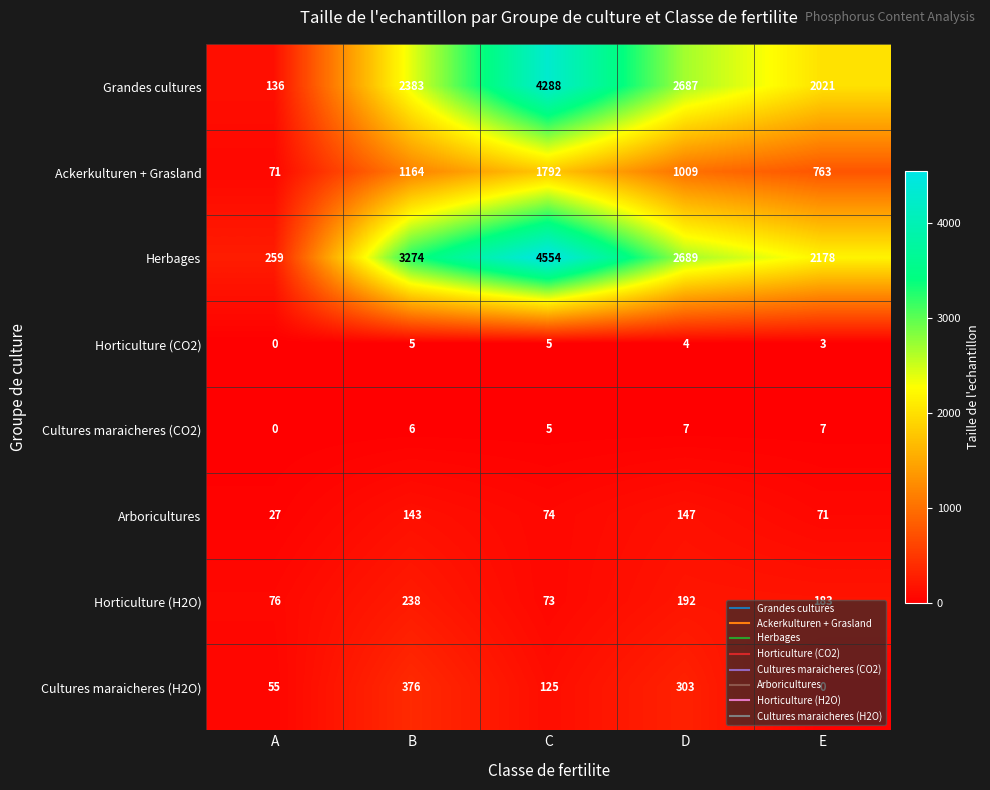

Rank the categories by Horticulture (H2O) value from lowest to highest.

C, A, E, D, B